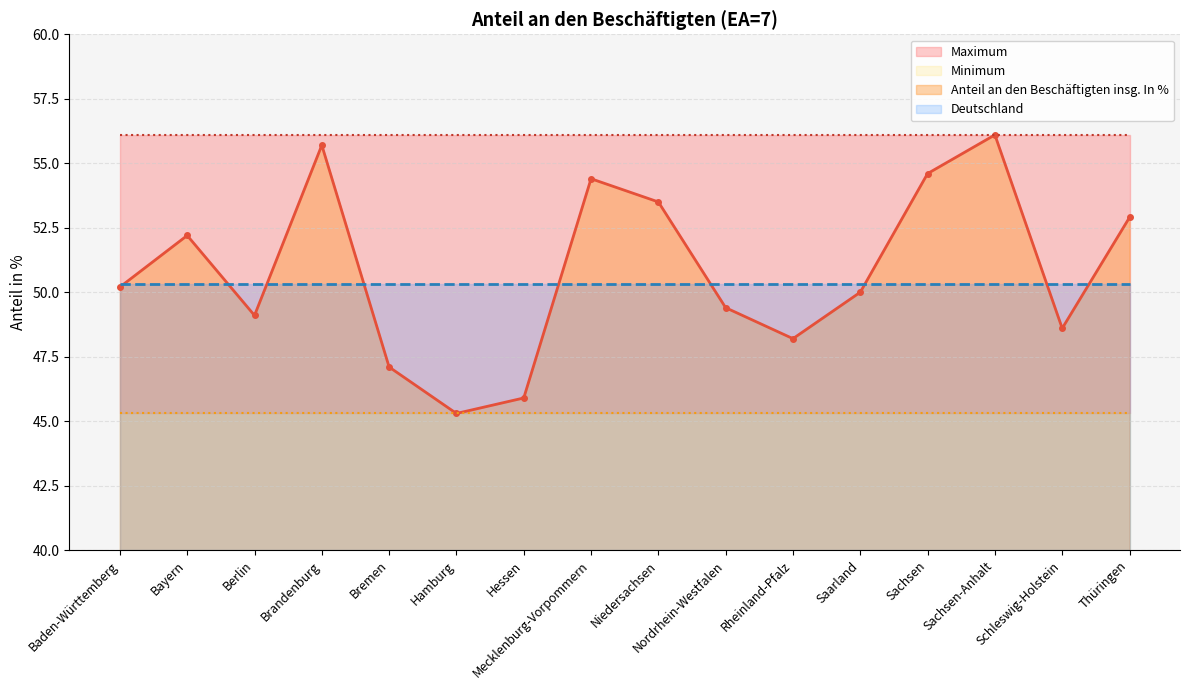

What is the greatest value displayed?

56.1